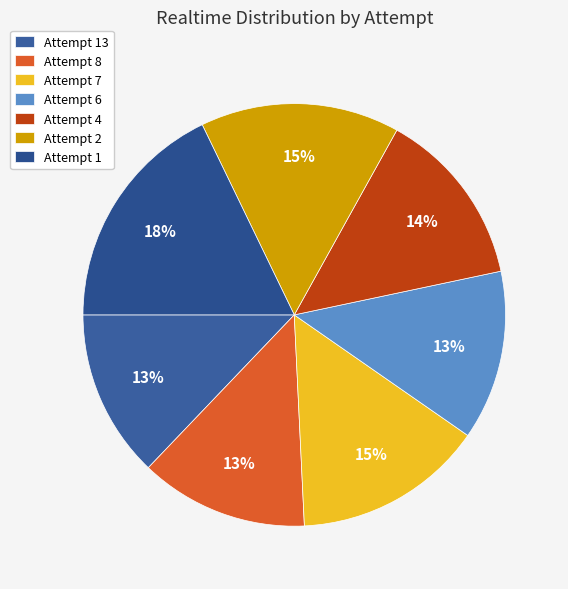

To the nearest percent, what is the difference between the Attempt 2 and Attempt 8 slice percentages?

2%